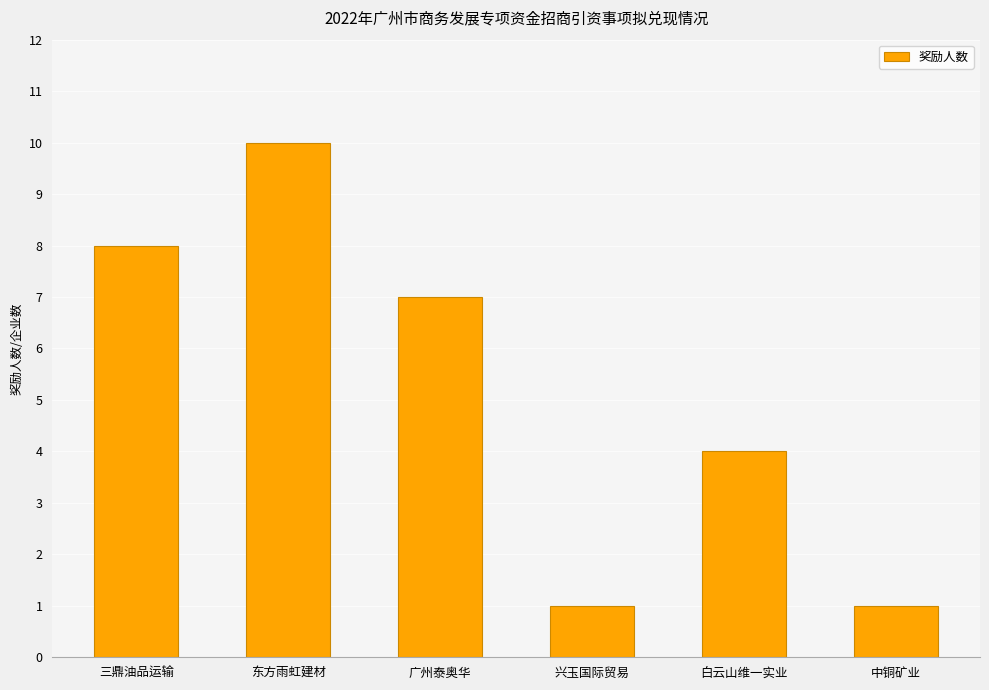

Are the bars horizontal?

No